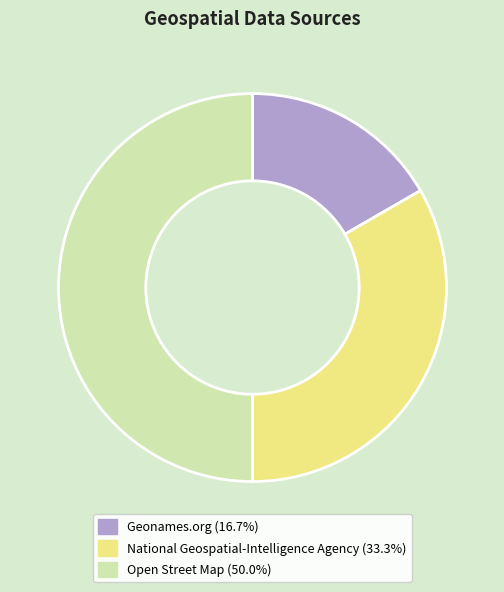

Does National Geospatial-Intelligence Agency account for over 50% of the chart?

No